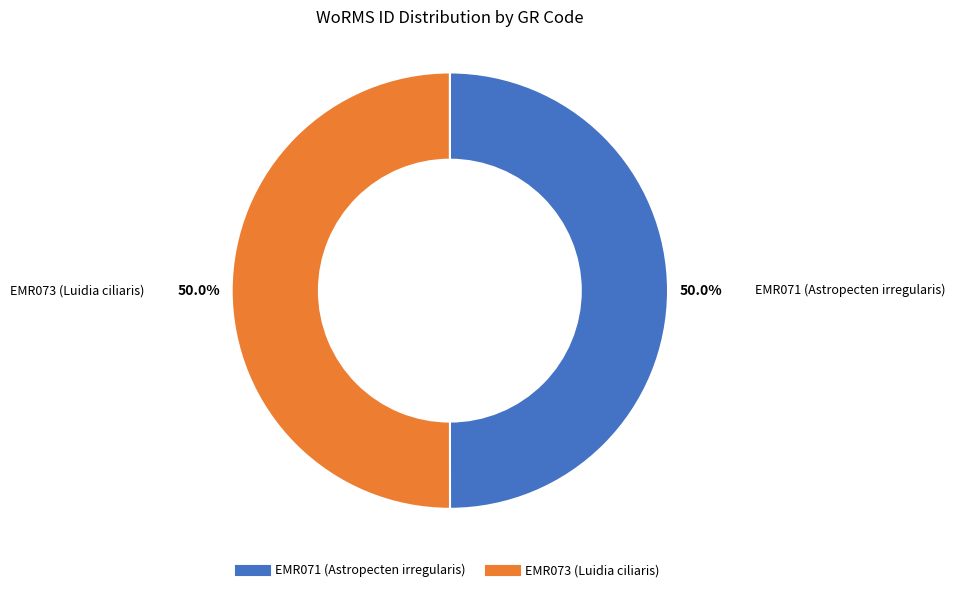

What is the total percentage of EMR073 (Luidia ciliaris) and EMR071 (Astropecten irregularis)?

100.0%